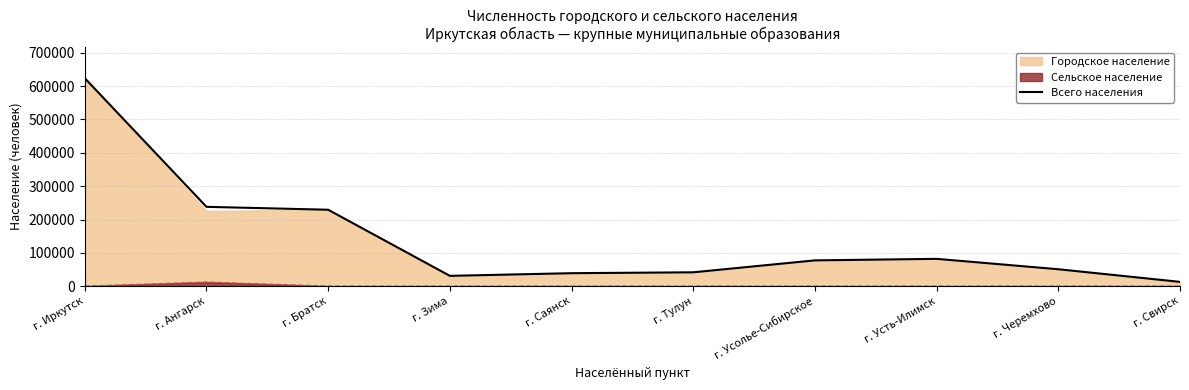

List the labels in order of value, largest first.

г. Иркутск, г. Ангарск, г. Братск, г. Усть-Илимск, г. Усолье-Сибирское, г. Черемхово, г. Тулун, г. Саянск, г. Зима, г. Свирск